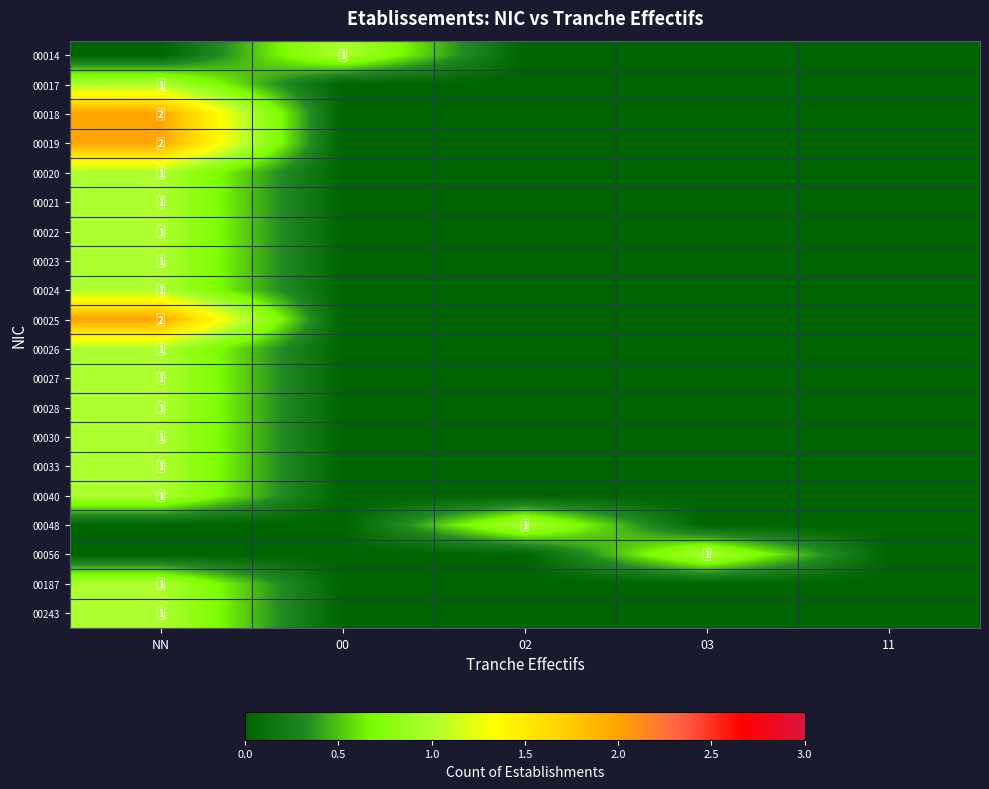

The 00056 series shows 1 at 03. True or false?

True